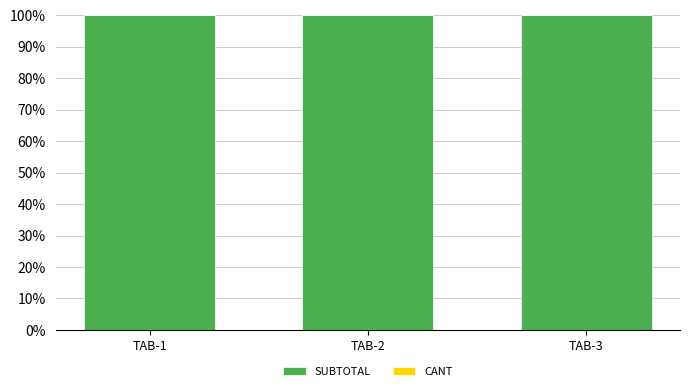

True or false: SUBTOTAL has a value of 100.0 at TAB-2.

True